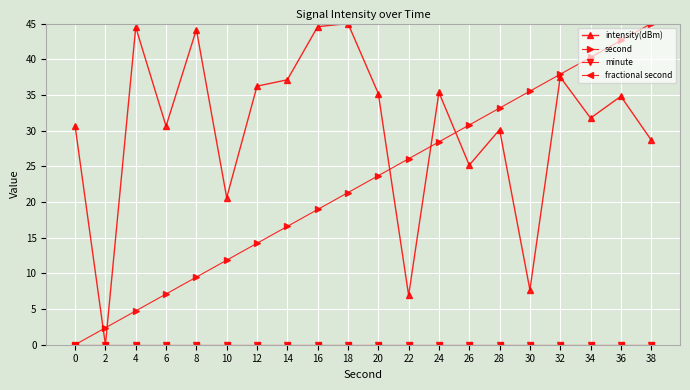

True or false: fractional second and second cross at least once.

False